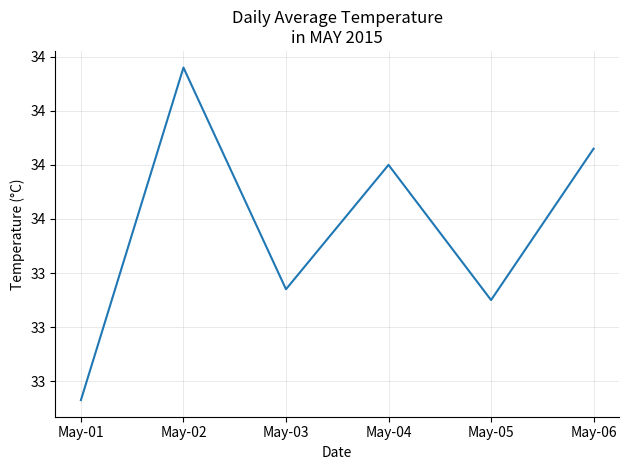

What is the maximum value shown in the chart?

34.2